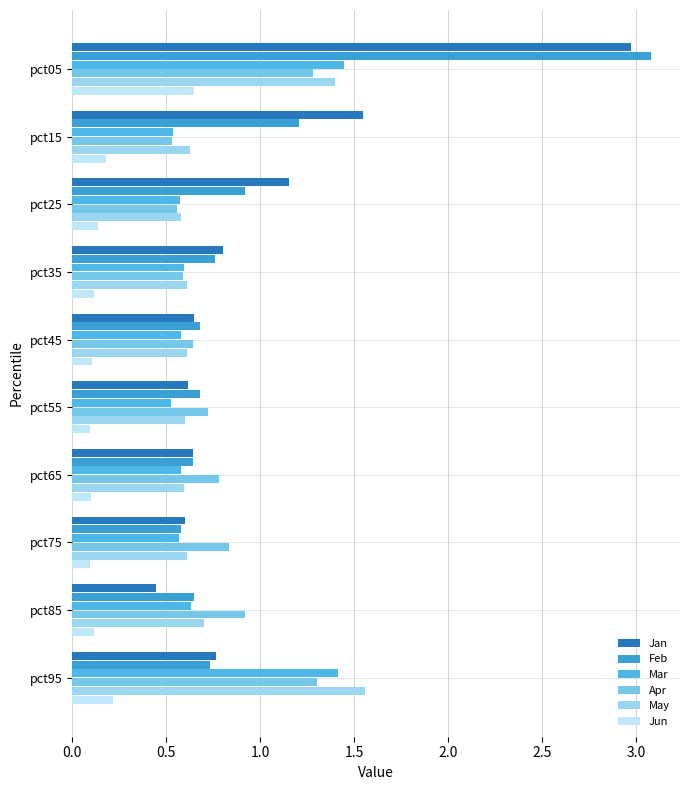

Count the number of categories in the chart.

10